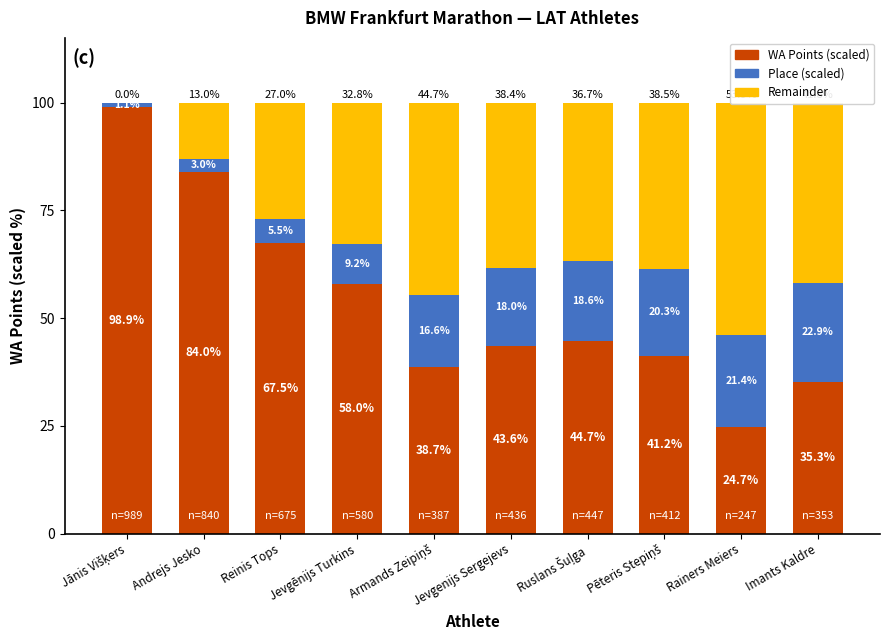

What is the value of the Place (scaled) bar at the 7th from the left?

18.6